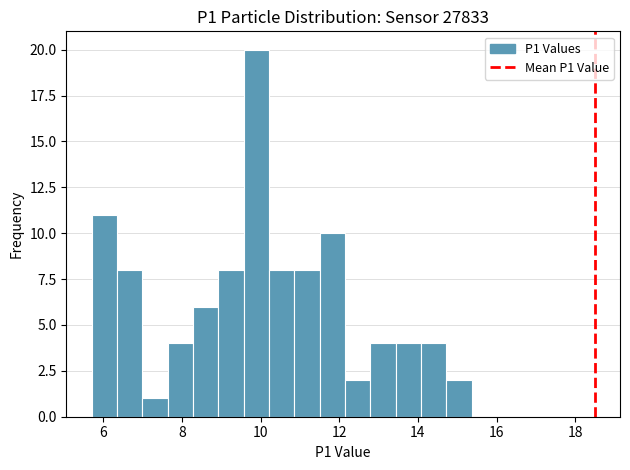

Around what value on the x-axis is the tallest bar? Give the approximate position of its centre, as read against the axis.

9.8